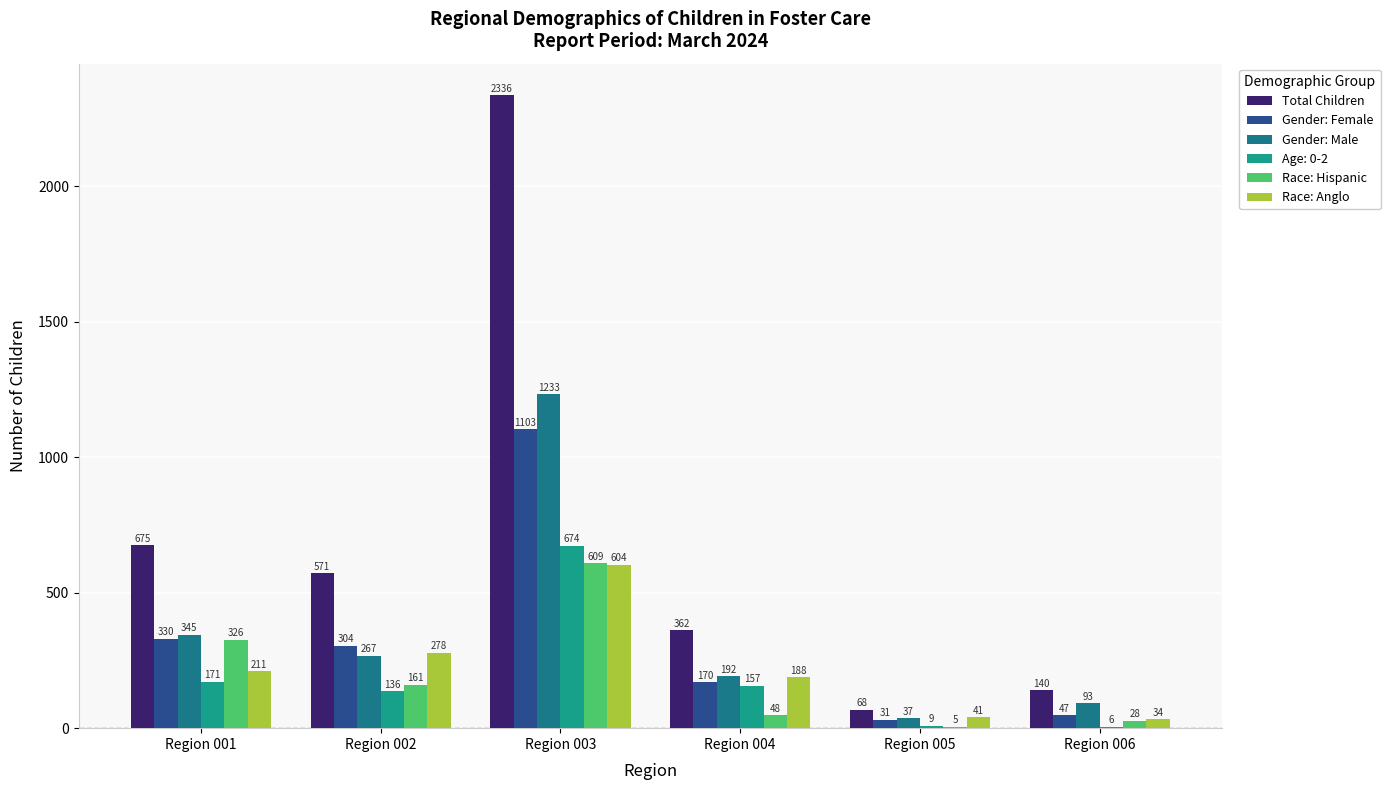

How many values in the Gender: Female series are below 304?

3